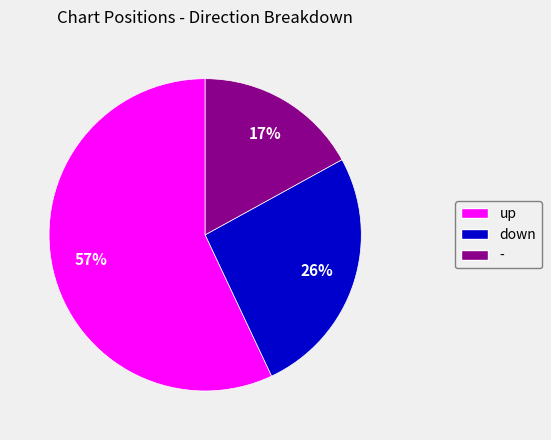

To the nearest percent, what is the difference between the down and up slice percentages?

31%